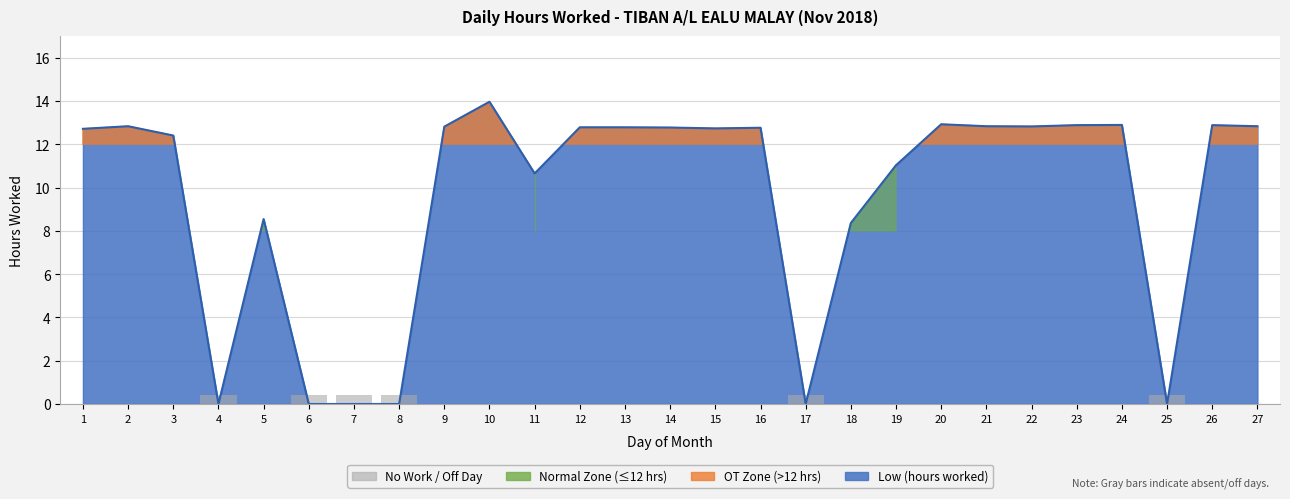

What is the difference between the maximum and second lowest values?

14.0